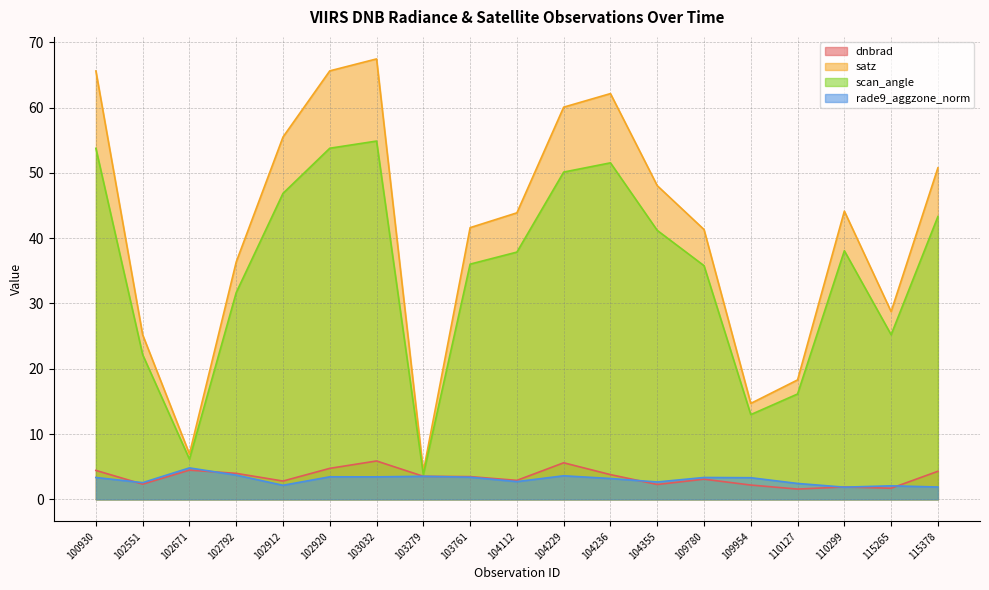

Between 104112 and 109954, which series saw the biggest shift?

satz